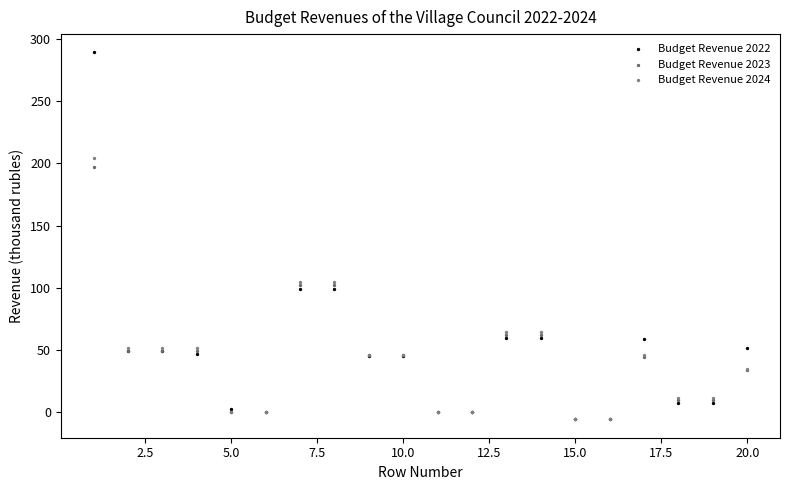

Which series contains the highest Y value?

Budget Revenue 2022